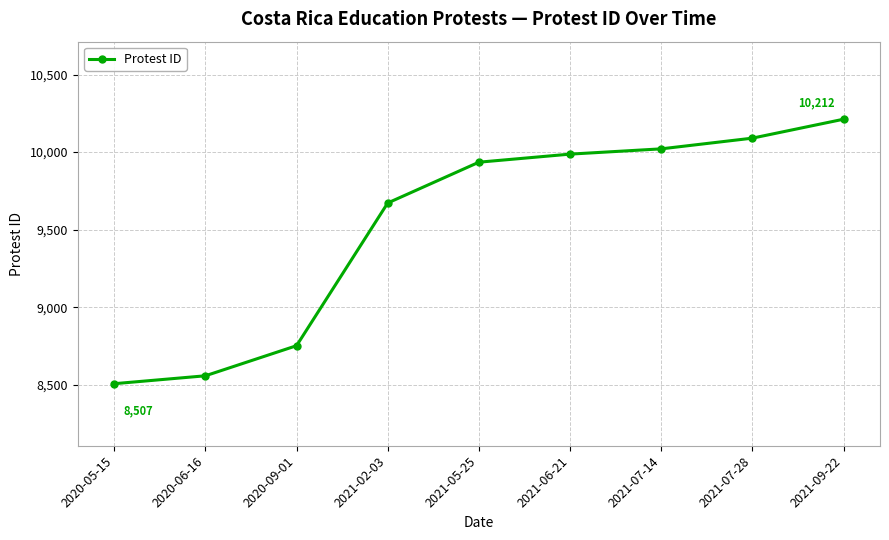

Does the chart have visible grid lines?

Yes